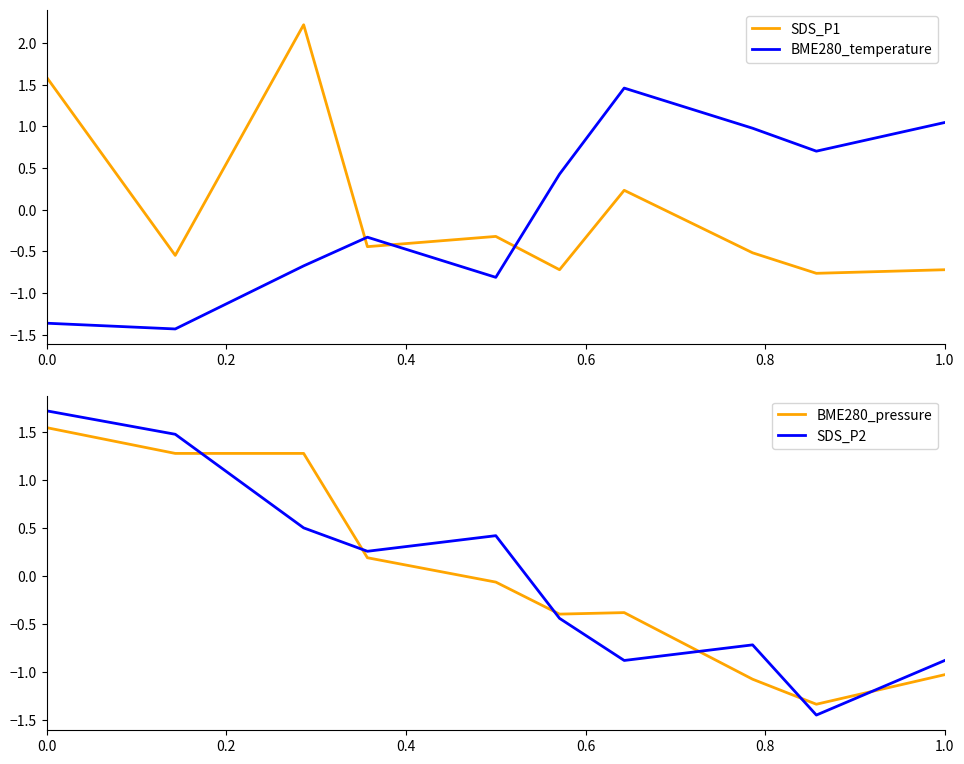

True or false: SDS_P1 has more than 2 points higher than both neighbors.

True